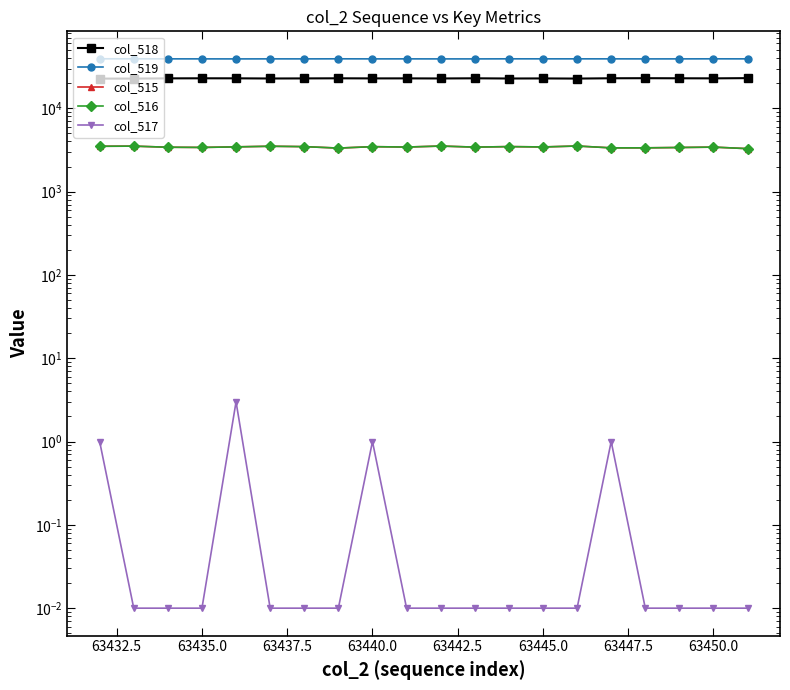

How many data points does each series have?

20